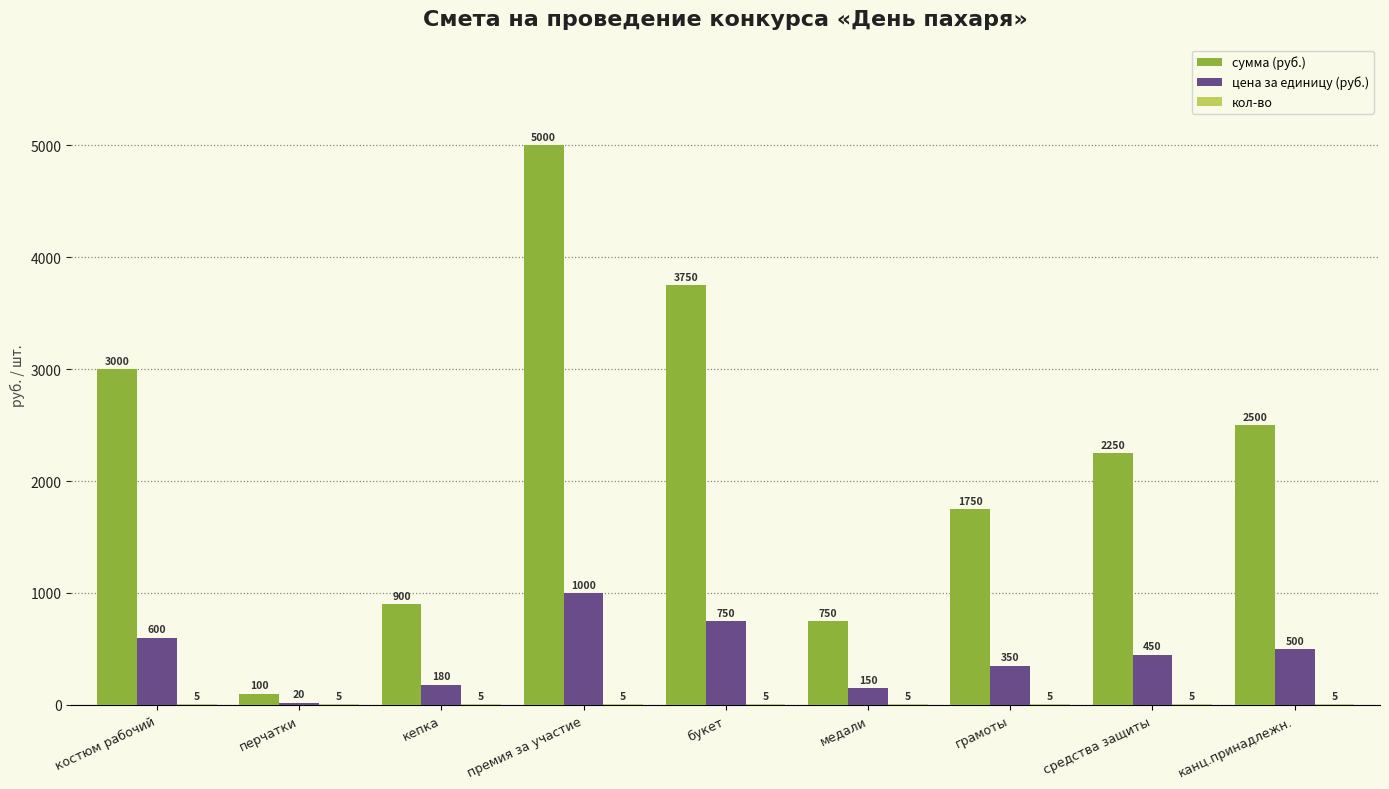

What is the greatest value displayed?

5000